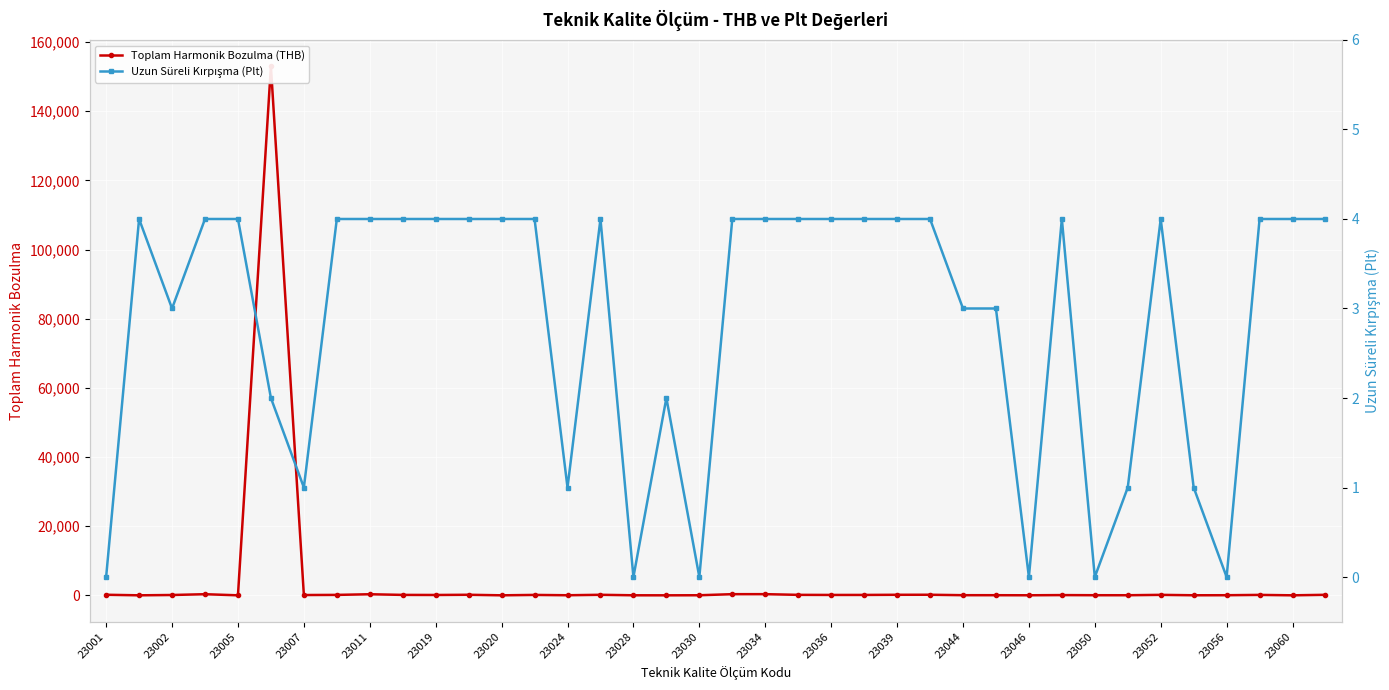

In Toplam Harmonik Bozulma (THB), how many points are lower than both neighbors (excluding endpoints)?

12